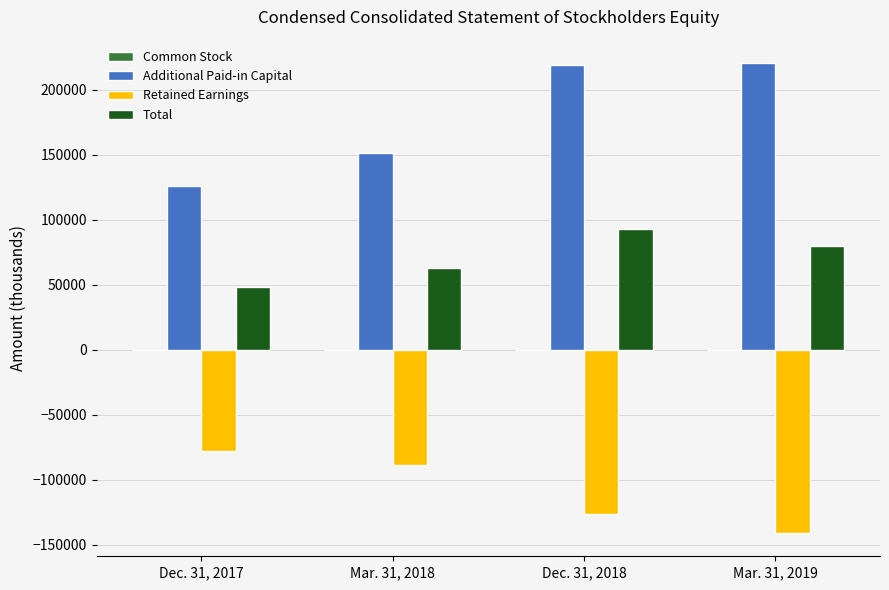

The value of Total at Mar. 31, 2018 is 62523. True or false?

True